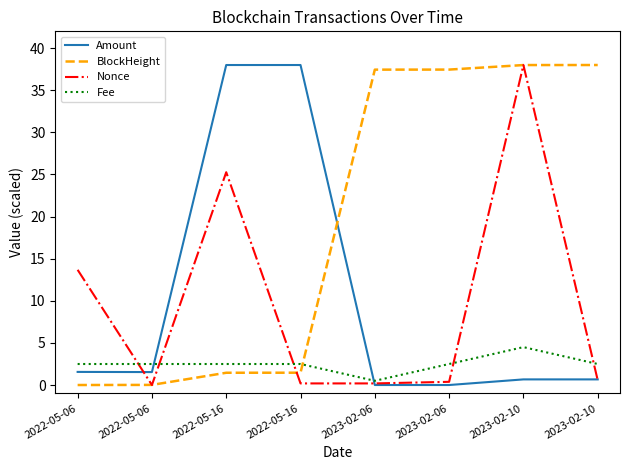

What is the sum of all BlockHeight values?

153.8